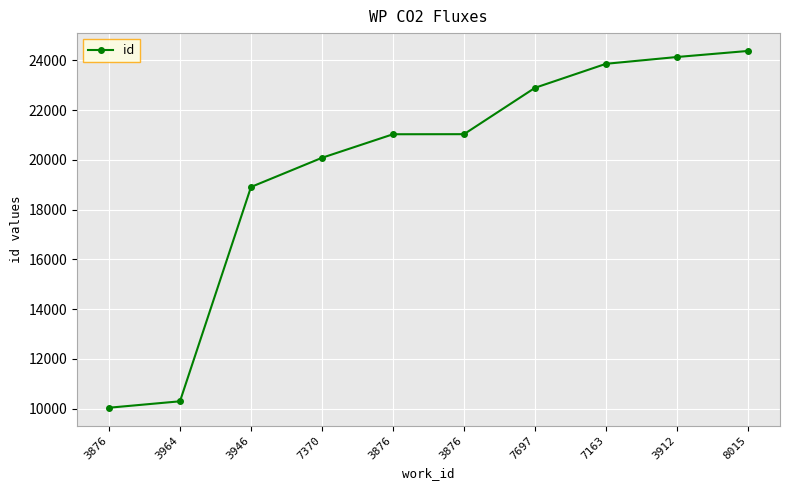

What is the change in value from 7370 to 8015?

+4294